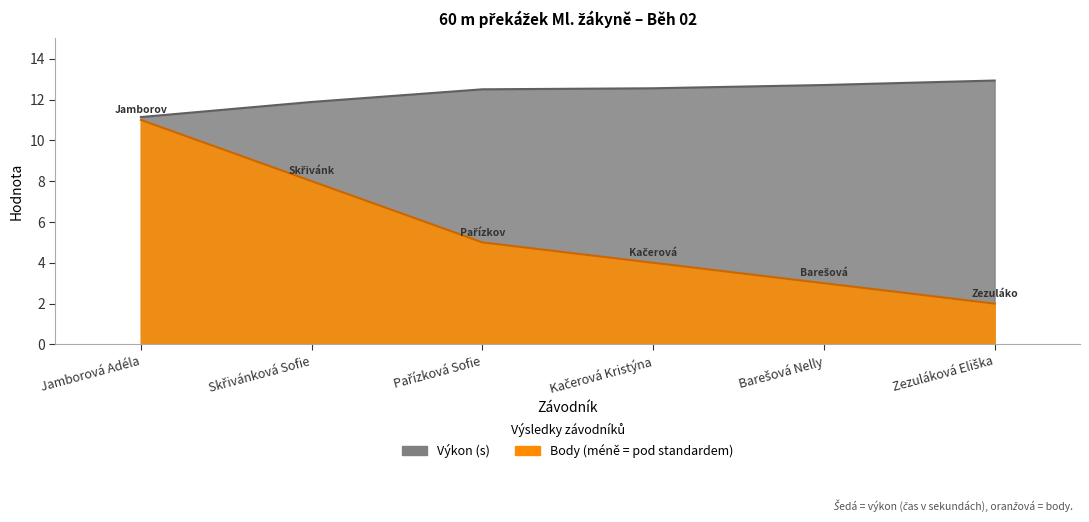

Count the Body values in the range 3 to 8.

4